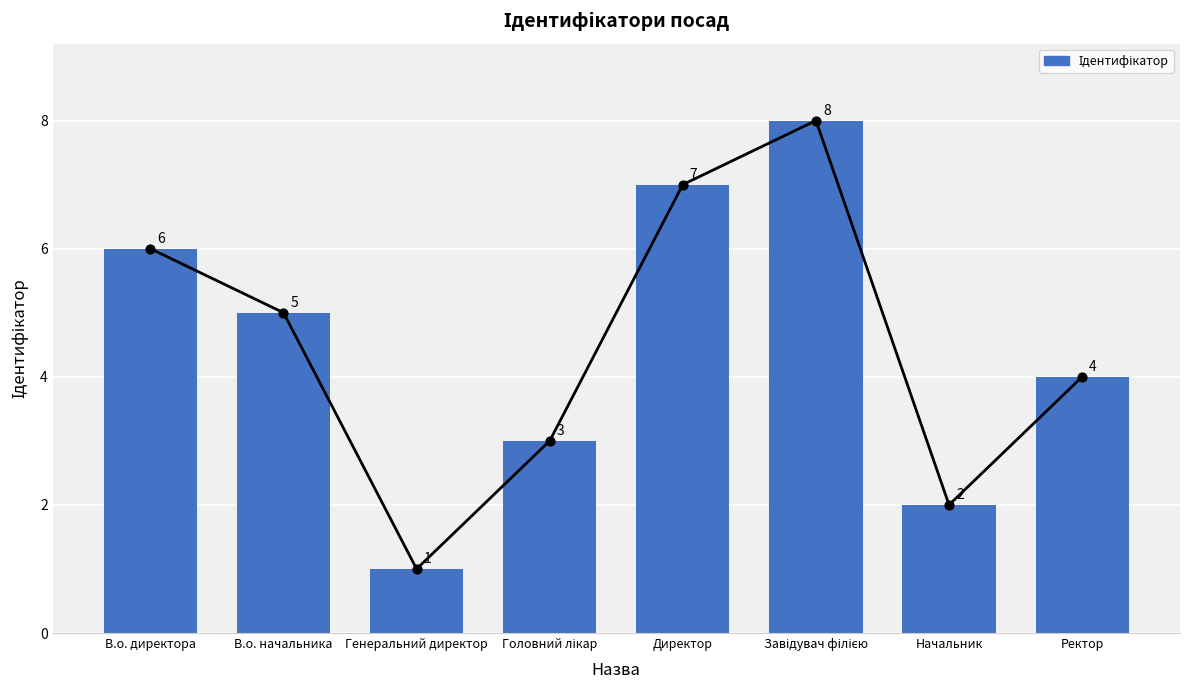

What is the change in value from Завідувач філією to Начальник?

-6